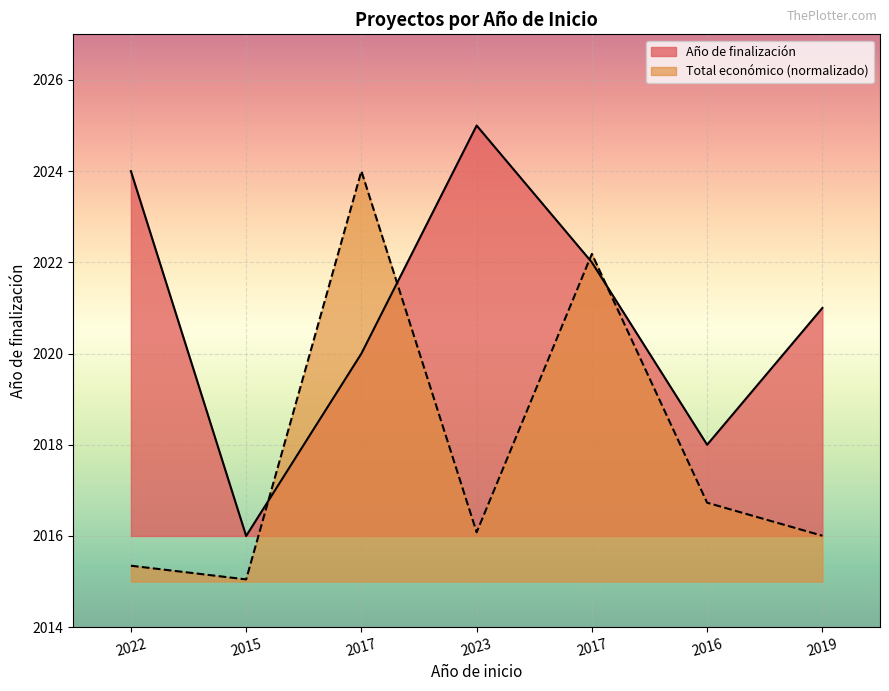

Does the chart display data point markers on the line(s)?

No